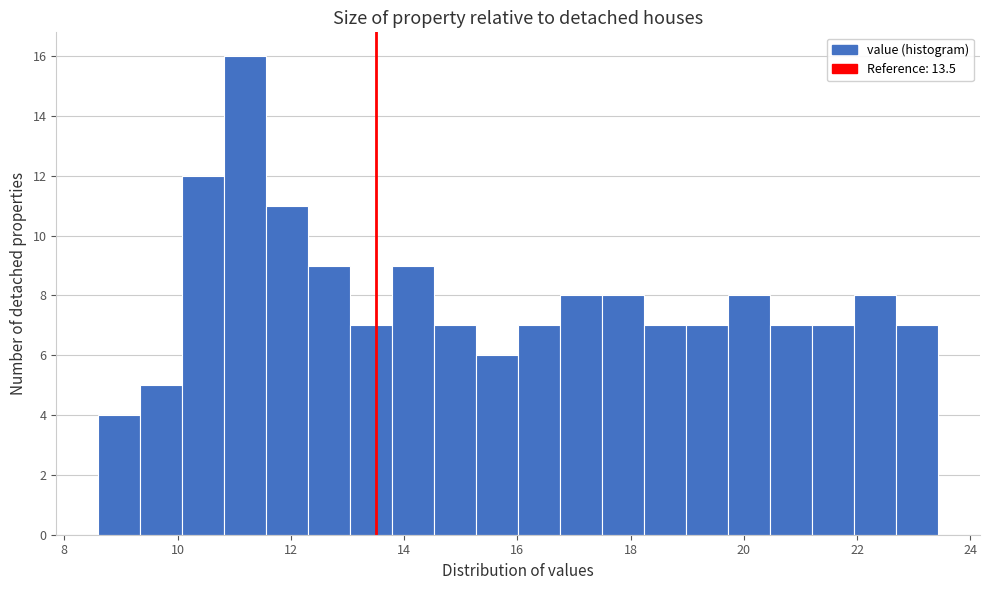

Around what value on the x-axis is the tallest bar? Give the approximate position of its centre, as read against the axis.

11.2